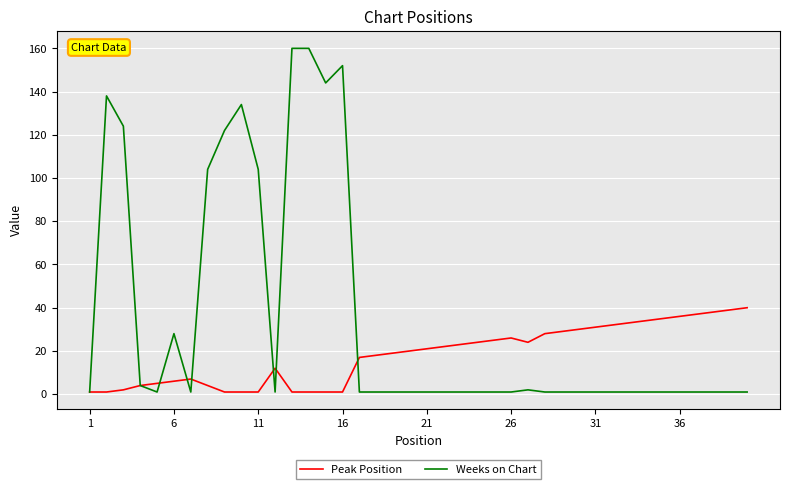

Which series has the largest total across all categories?

Weeks on Chart